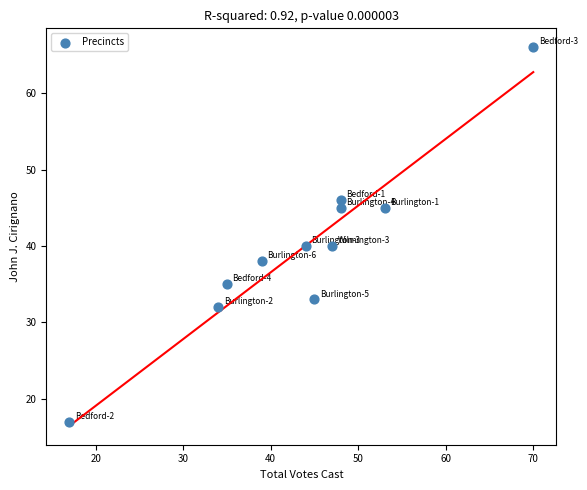

What is the average Y value?

40